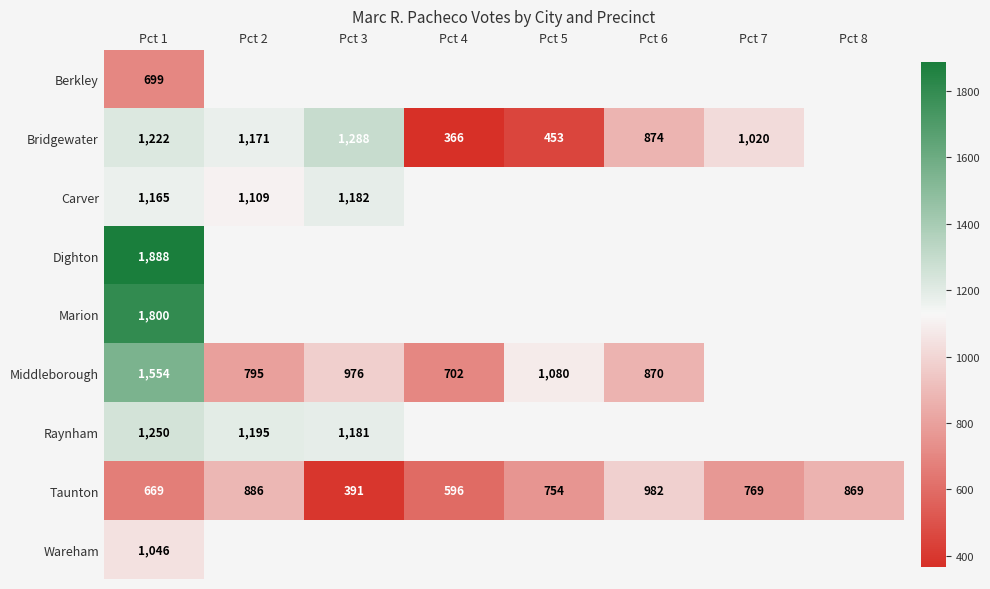

The Taunton series shows 330.6 at Pct 4. True or false?

False